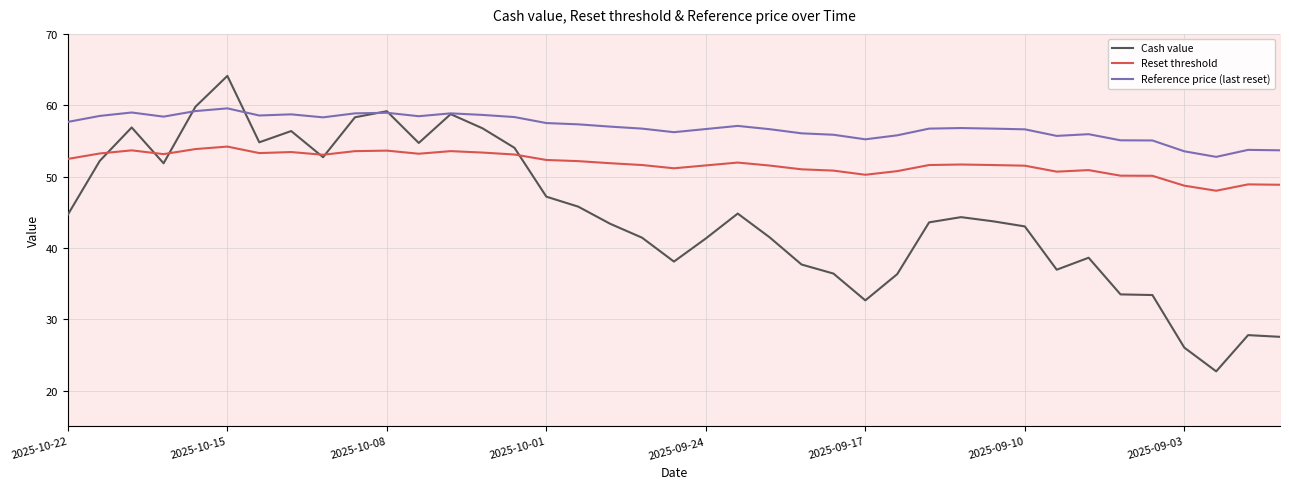

True or false: Reset threshold and Reference price (last reset) intersect in this chart.

False